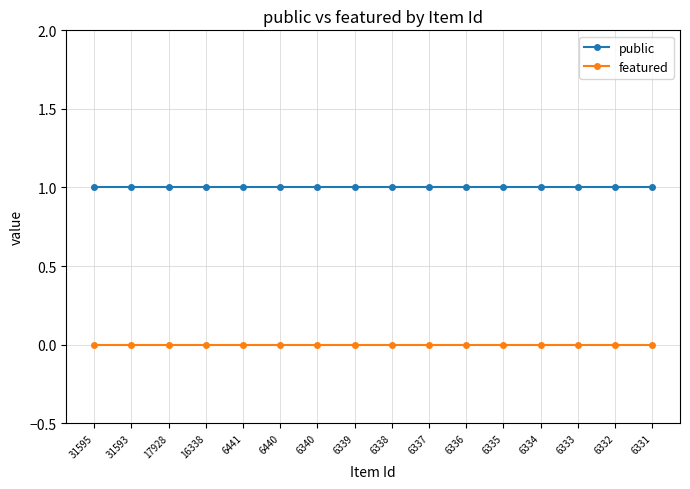

Rank the series by their average value, from lowest to highest.

featured, public